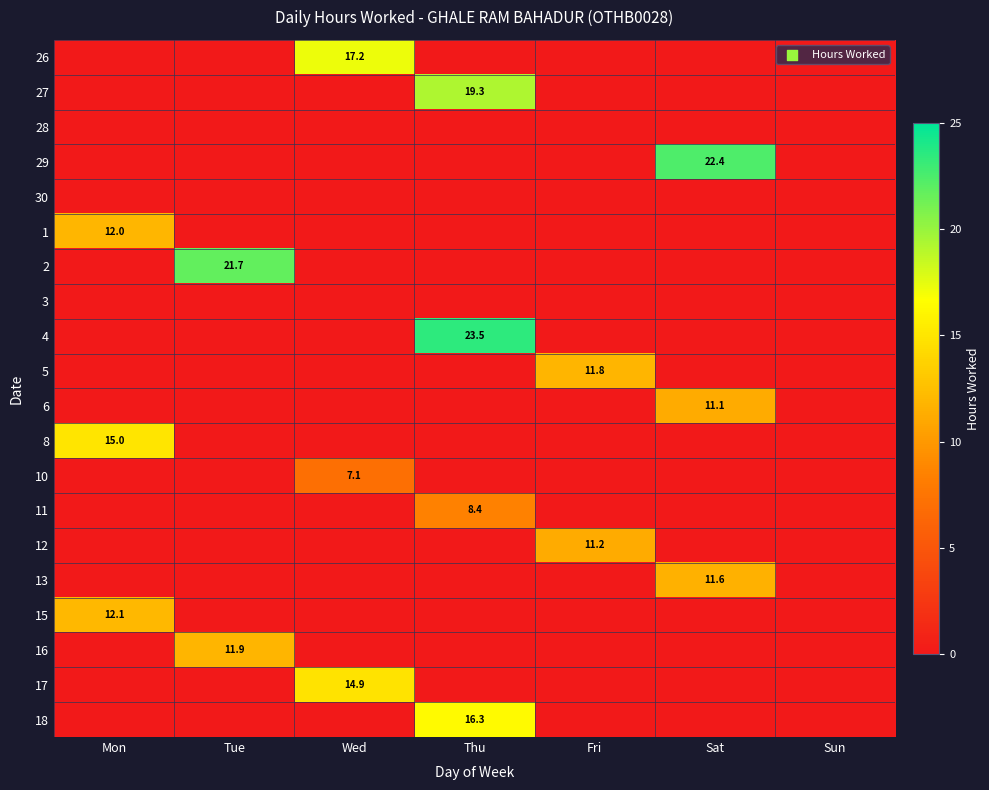

What is the spread (max minus min) of values at Mon?

15.0